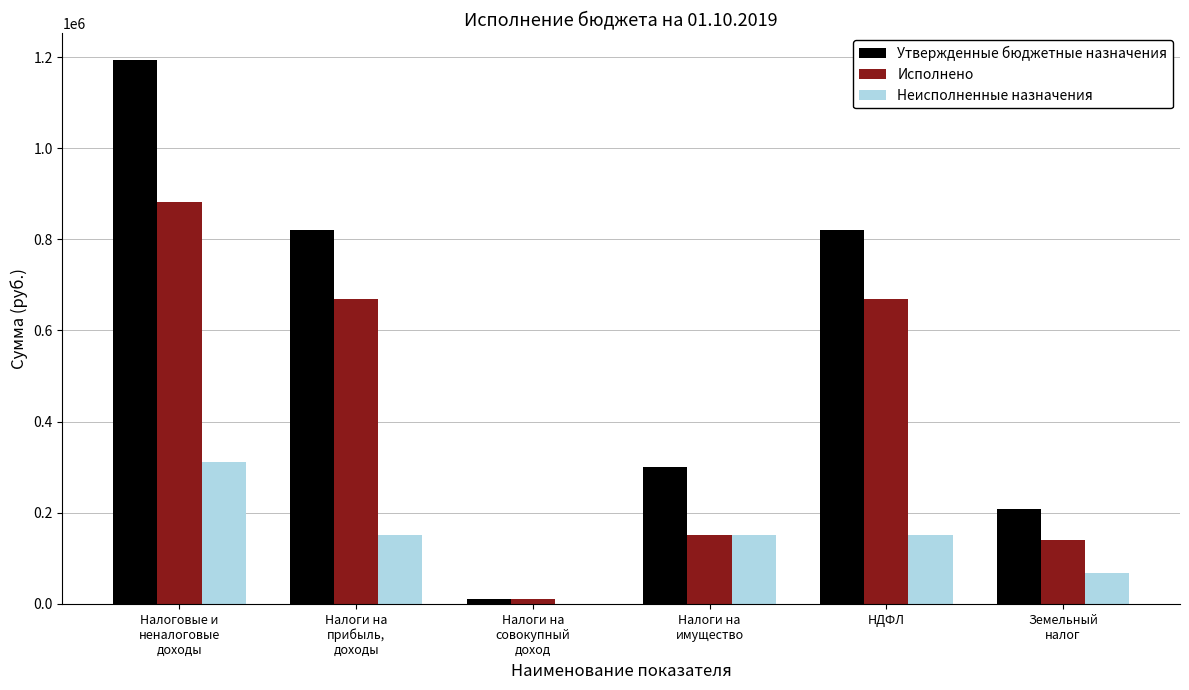

What are all the series names shown in the legend?

Утвержденные бюджетные назначения, Исполнено, Неисполненные назначения